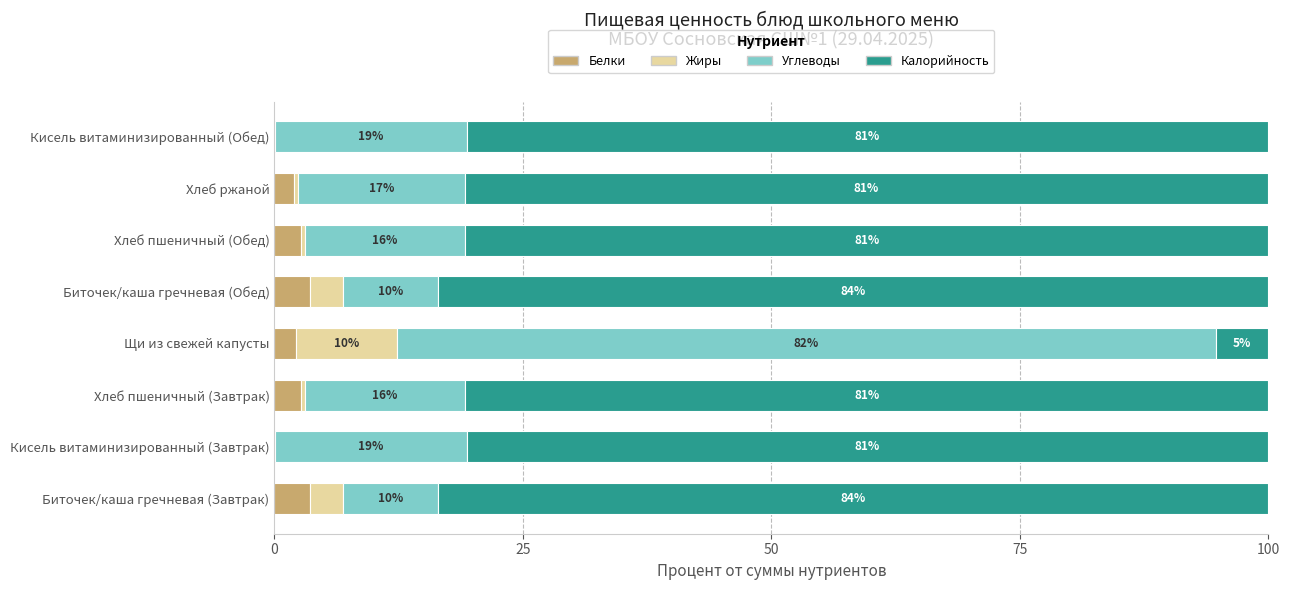

What are all the series names shown in the legend?

Белки, Жиры, Углеводы, Калорийность